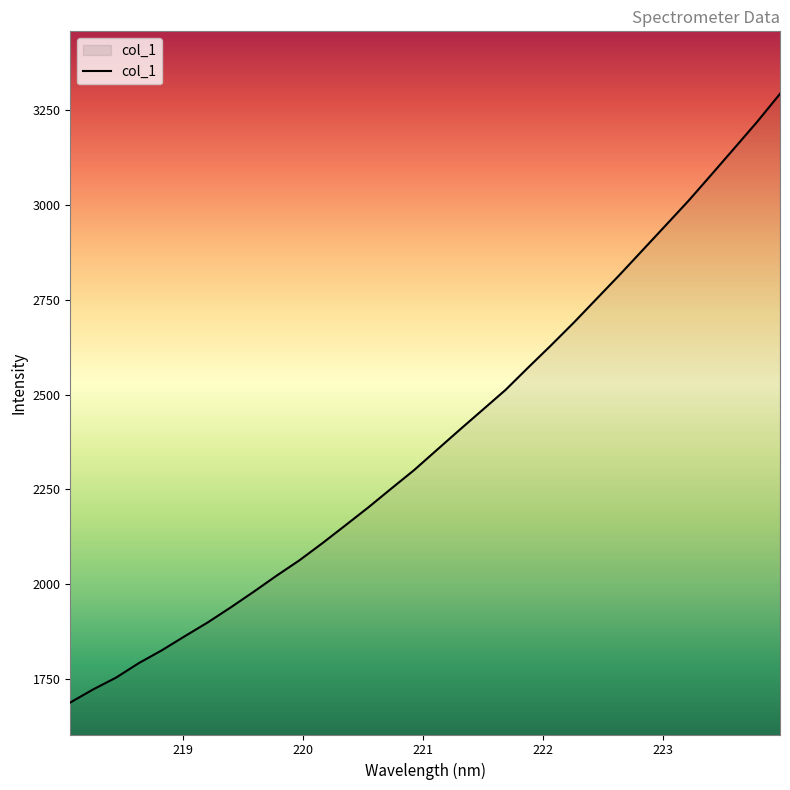

What is the smallest value displayed?

1688.4